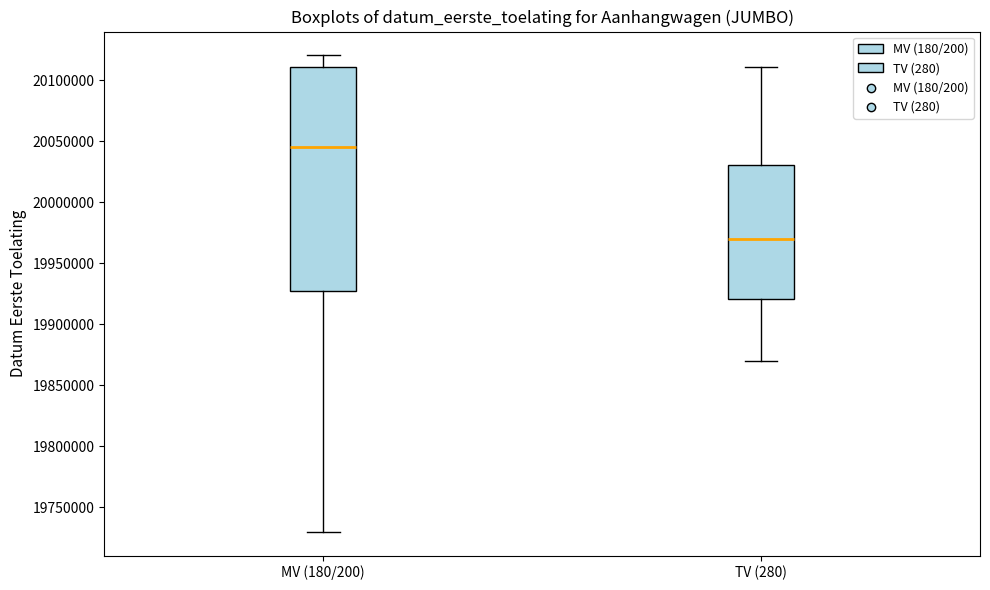

Which box is the tallest, from its lower edge to its upper edge?

MV (180/200)